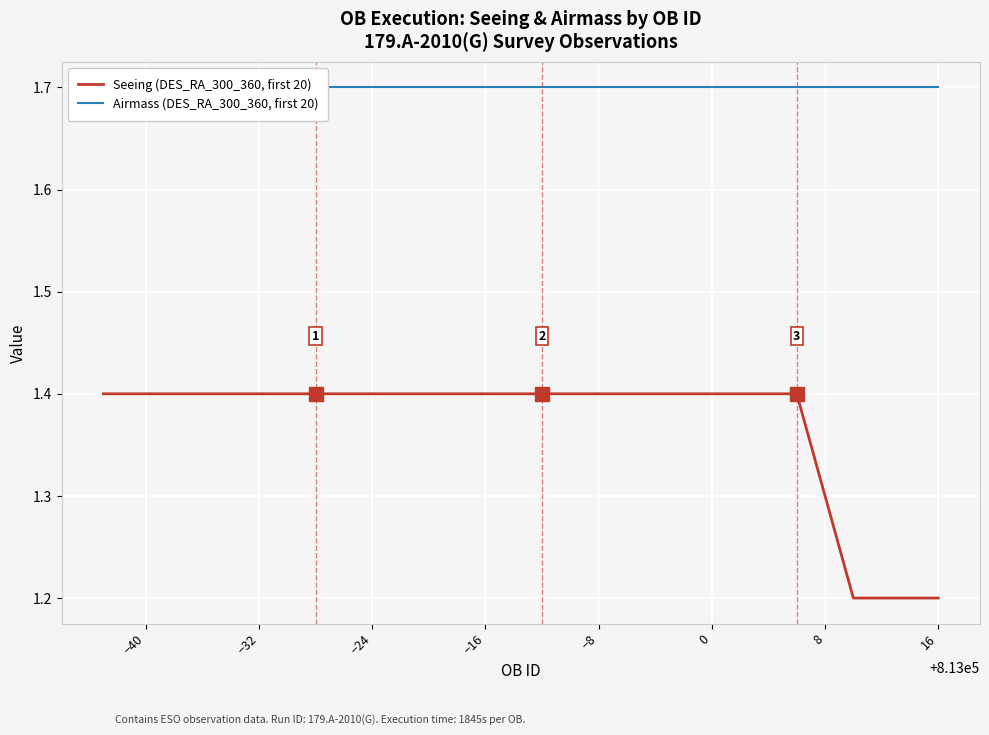

Reading right to left, list all the values displayed in this chart.

Seeing (DES_RA_300_360, first 20): 1.2	1.2	1.2	1.4	1.4	1.4	1.4	1.4	1.4	1.4	1.4	1.4	1.4	1.4	1.4	1.4	1.4	1.4	1.4	1.4
Airmass (DES_RA_300_360, first 20): 1.7	1.7	1.7	1.7	1.7	1.7	1.7	1.7	1.7	1.7	1.7	1.7	1.7	1.7	1.7	1.7	1.7	1.7	1.7	1.7